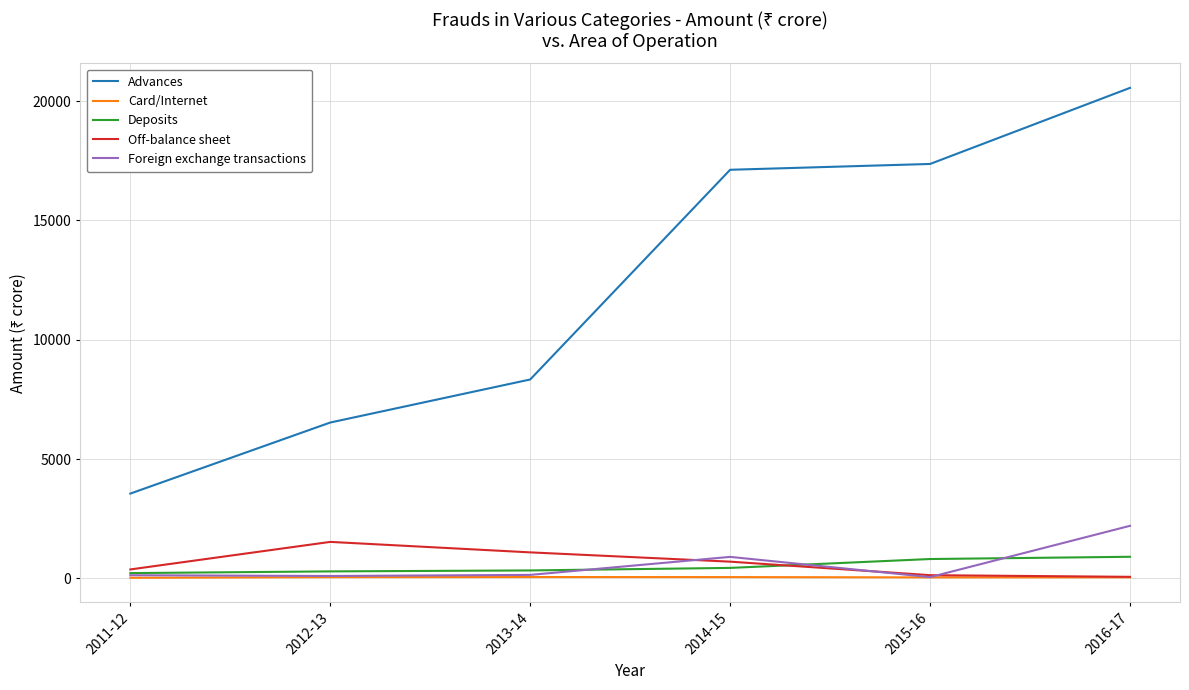

The Off-balance sheet series shows 132 at 2015-16. True or false?

True